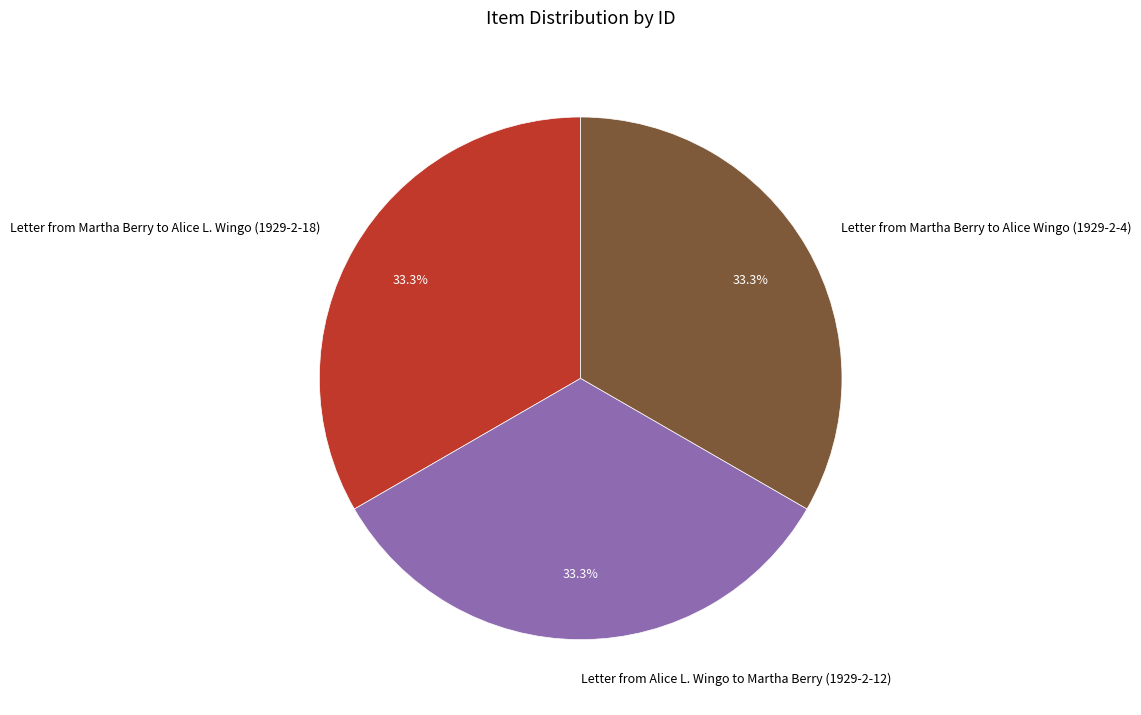

What is the ratio of the value at Letter from Martha Berry to Alice Wingo (1929-2-4) to the value at Letter from Alice L. Wingo to Martha Berry (1929-2-12)?

1.0